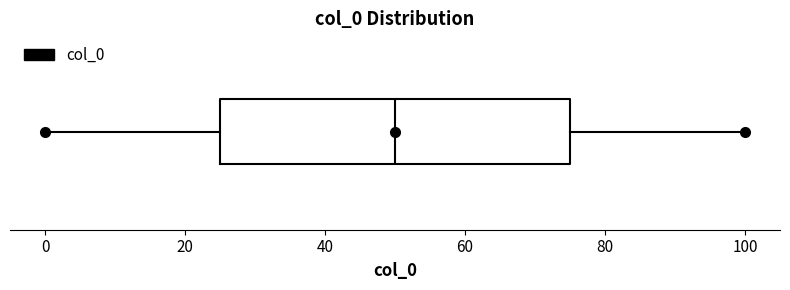

Transcribe this box plot: give where the median line is, the range the box spans, and where the two whiskers end, as read against the x-axis. The values are not printed on the chart, so give them approximately, as read against the axis.

median 50, box 24 to 74, whiskers 0 to 100